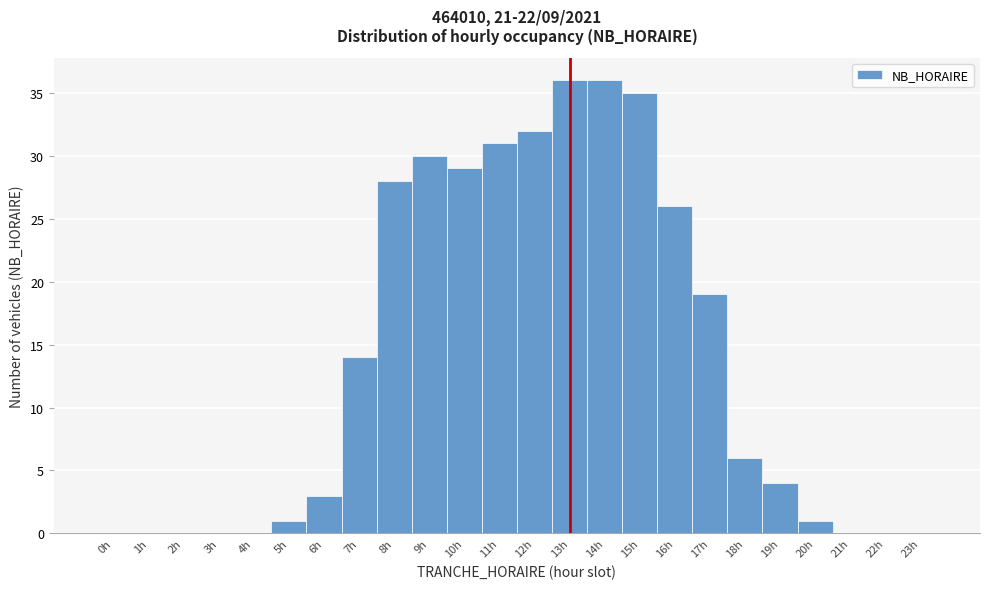

Reading left to right, list every bar in this chart as the range it spans on the x-axis followed by its height. The values are not printed on the chart, so give them approximately, as read against the axis.

-0.5 to 0.5: 0
0.5 to 1.5: 0
1.5 to 2.5: 0
2.5 to 3.5: 0
3.5 to 4.5: 0
4.5 to 5.5: 1
5.5 to 6.5: 3
6.5 to 7.5: 14
7.5 to 8.5: 28
8.5 to 9.5: 30
9.5 to 10.5: 29
10.5 to 11.5: 31
11.5 to 12.5: 32
12.5 to 13.5: 36
13.5 to 14.5: 36
14.5 to 15.5: 35
15.5 to 16.5: 26
16.5 to 17.5: 19
17.5 to 18.5: 6
18.5 to 19.5: 4
19.5 to 20.5: 1
20.5 to 21.5: 0
21.5 to 22.5: 0
22.5 to 23.5: 0